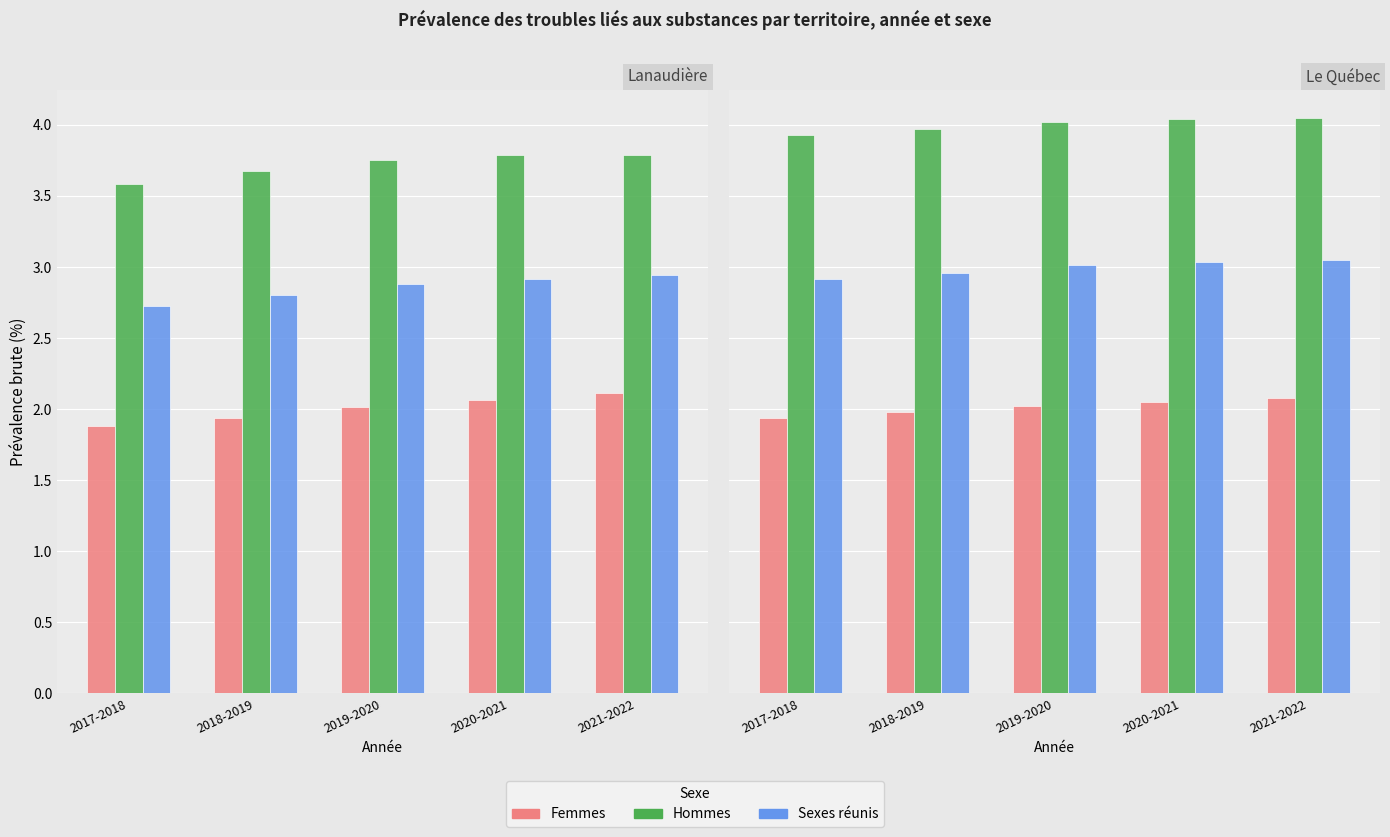

Between 2020-2021 and 2021-2022, which series saw the biggest shift?

Femmes